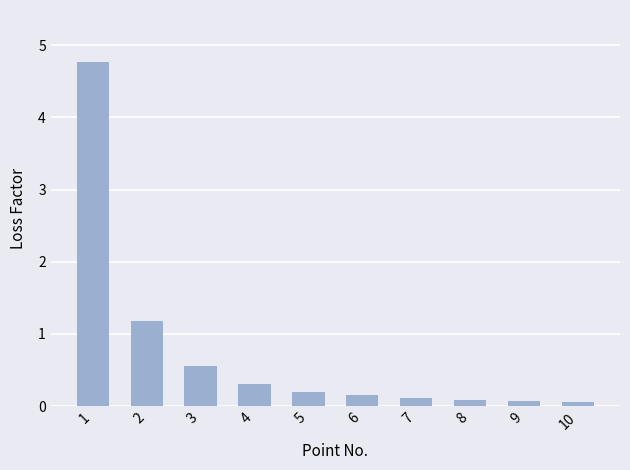

What is the maximum value shown in the chart?

4.8